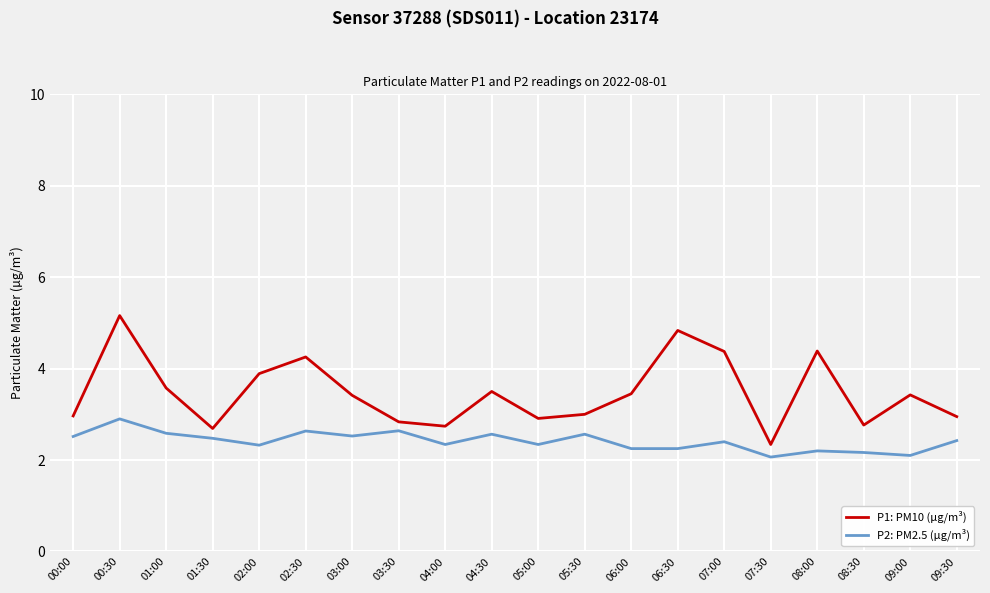

True or false: P1: PM10 (µg/m³) and P2: PM2.5 (µg/m³) intersect in this chart.

False